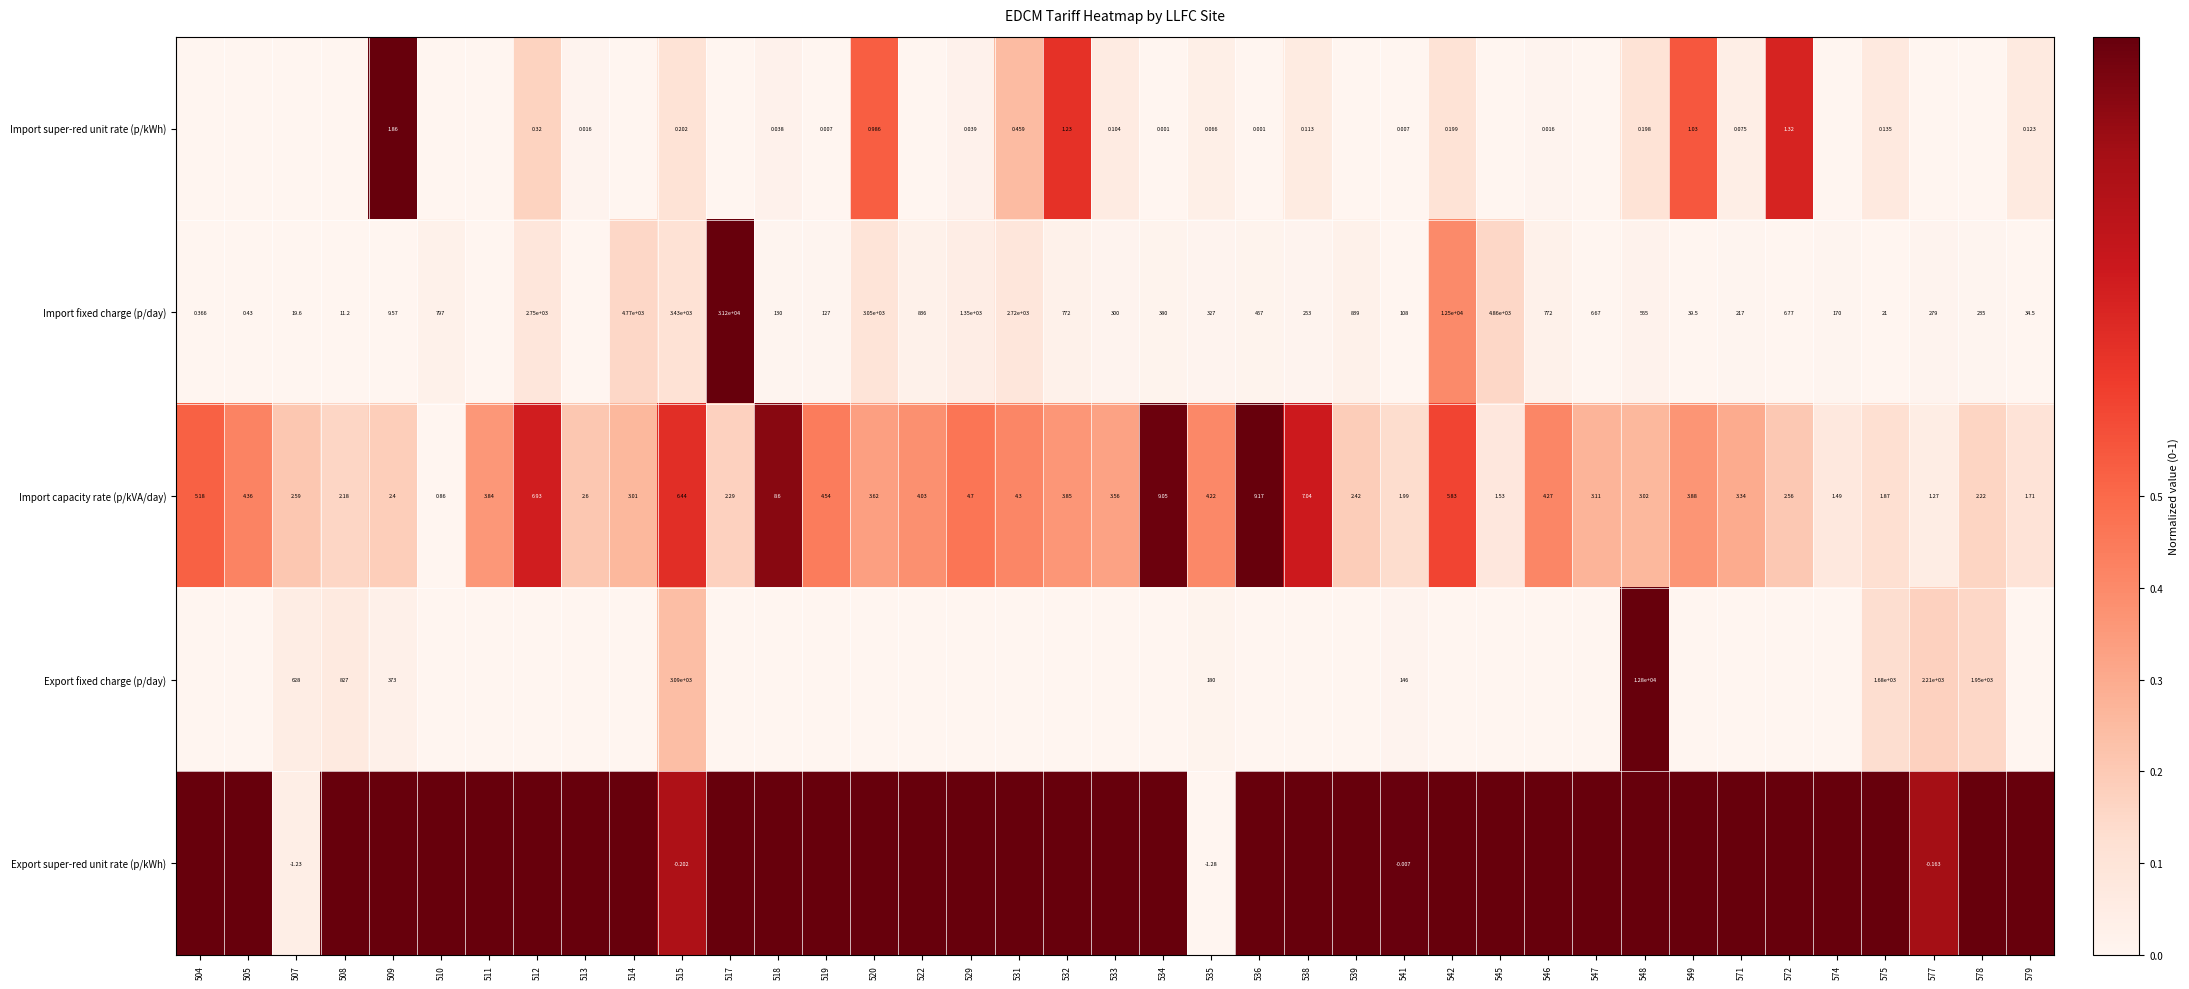

Is it true that Export super-red unit rate (p/kWh) equals 1.8 at 548?

False